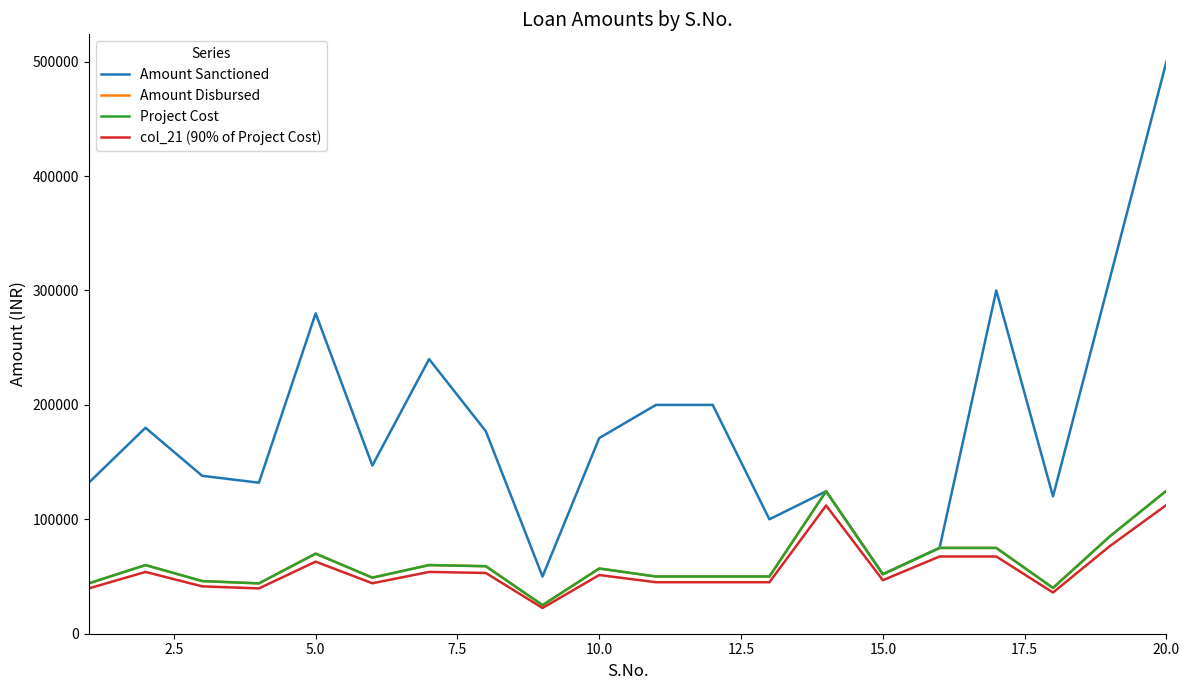

Is this an area chart (filled region under the line)?

No